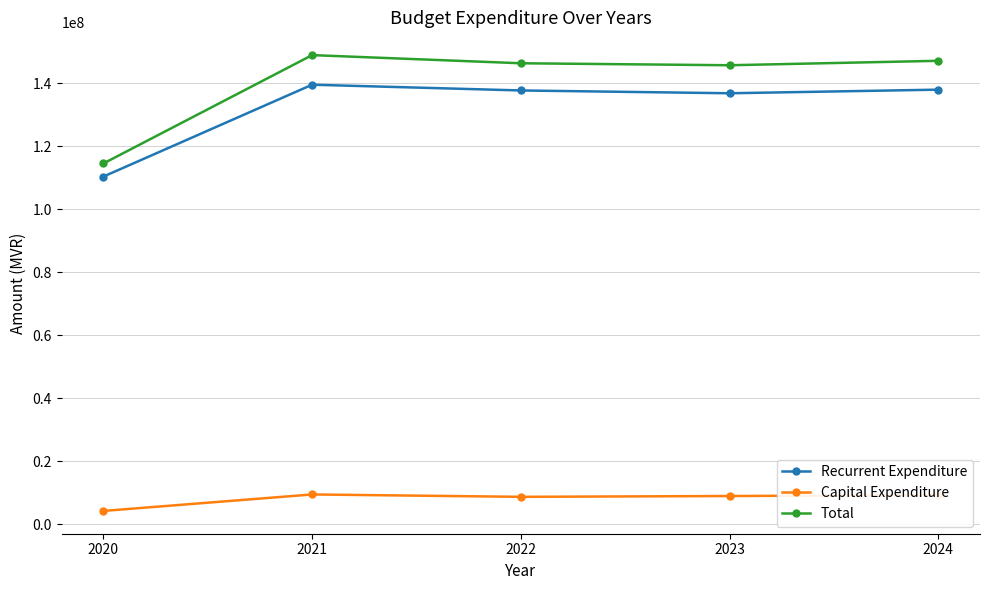

Is it true that Recurrent Expenditure equals 110405201 at 2020?

True